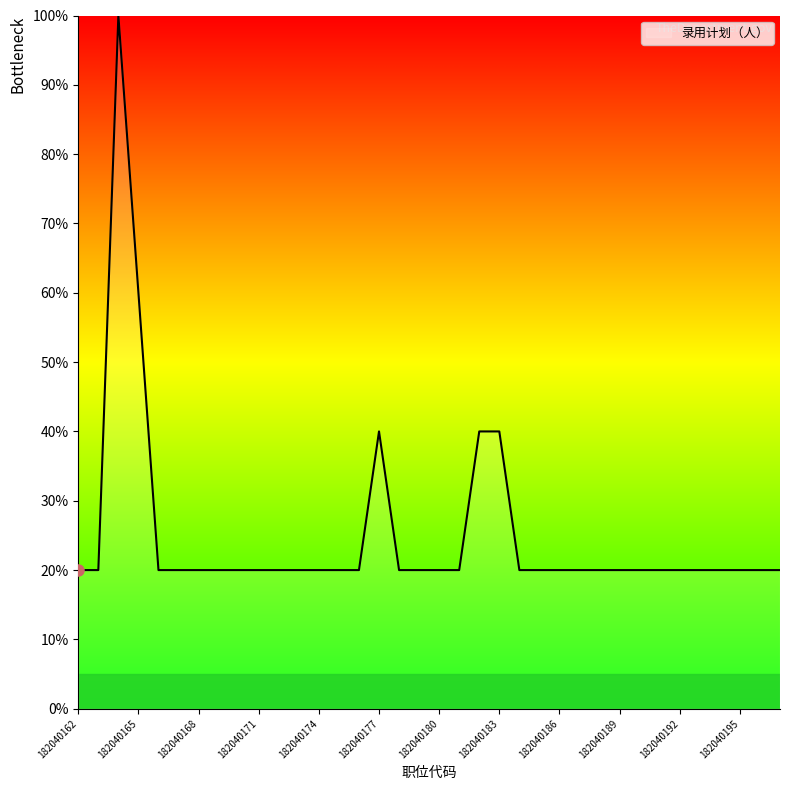

What is the greatest value displayed?

100